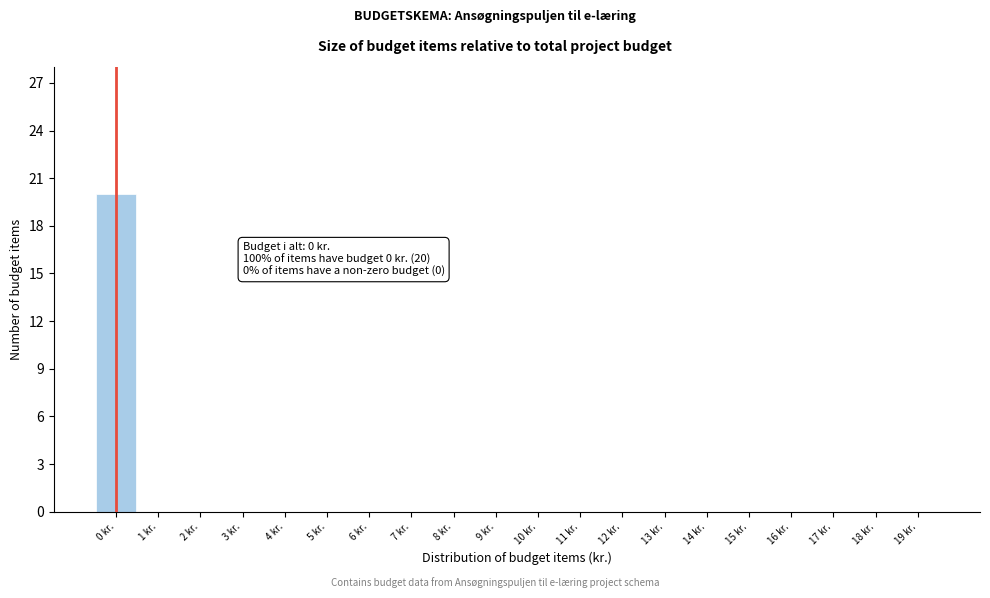

Over which range of the x-axis is the bar tallest?

-0.5 to 0.5